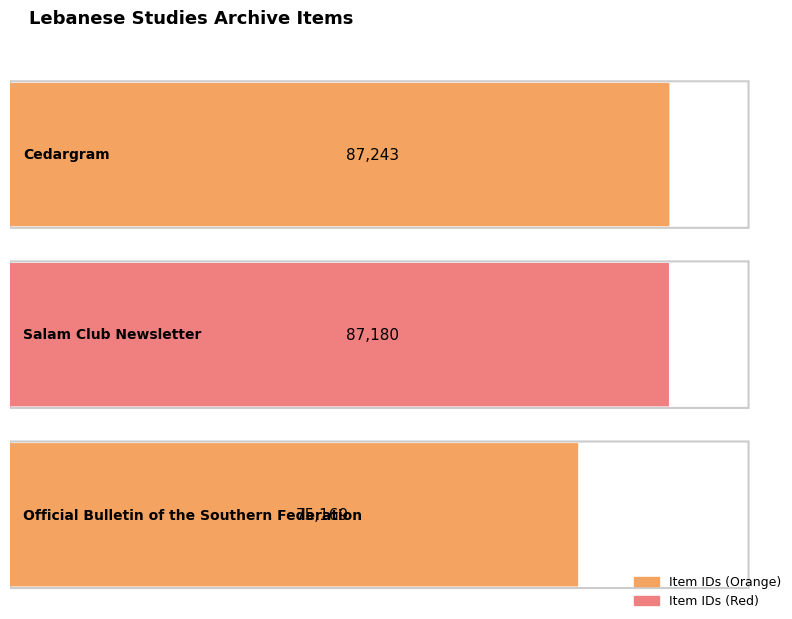

List the labels in order of value, largest first.

Cedargram, Salam Club Newsletter, Official Bulletin of the Southern Federation